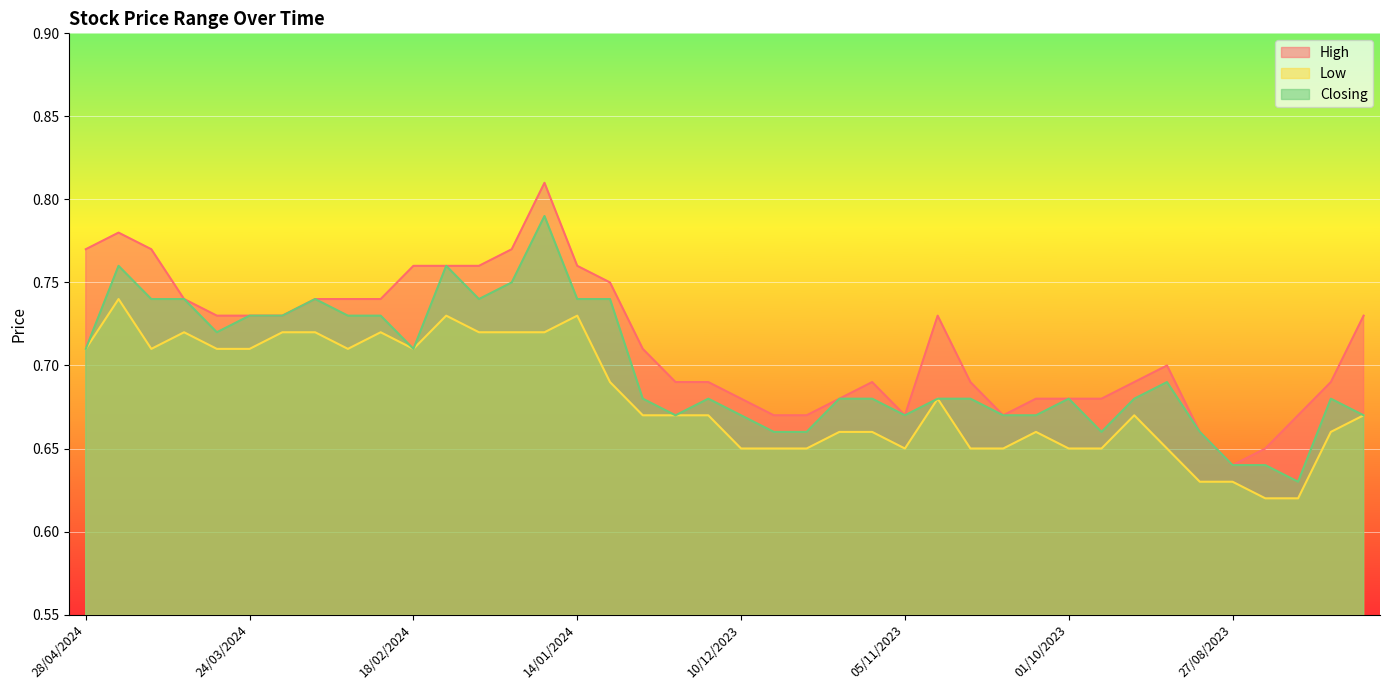

Is the value of Closing at 21/01/2024 greater than the value of Low at 24/12/2023?

Yes